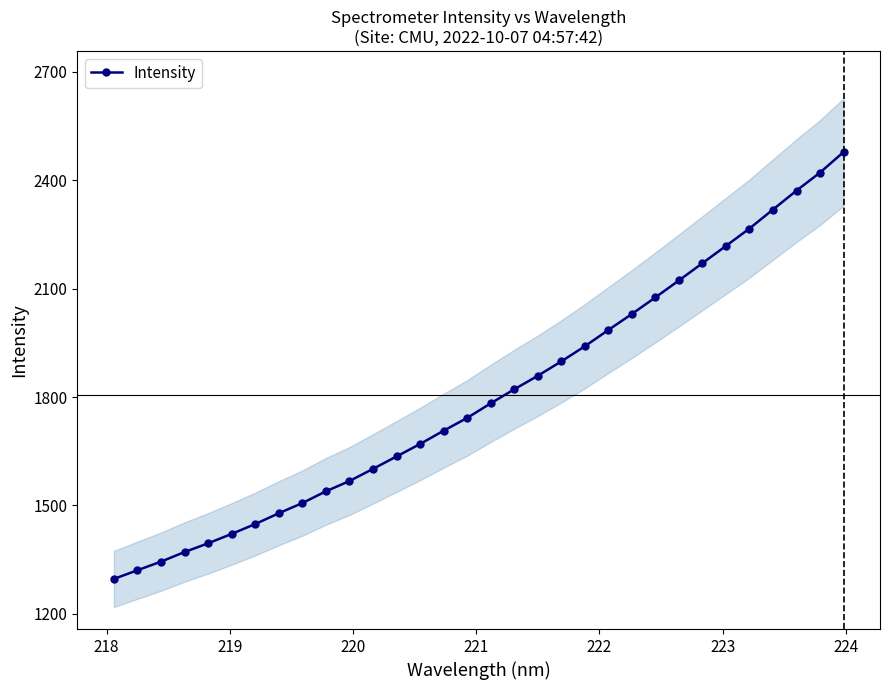

Reading right to left, what are all the values shown in this chart?

2478.2	2421.5	2371.5	2319.2	2266.5	2218.4	2170.6	2122.8	2075.9	2030.0	1985.6	1940.6	1898.7	1858.8	1821.4	1782.6	1742.2	1706.8	1670.1	1635.5	1601.1	1567.5	1539.0	1506.5	1478.3	1448.4	1421.1	1395.1	1370.9	1344.3	1320.6	1296.4